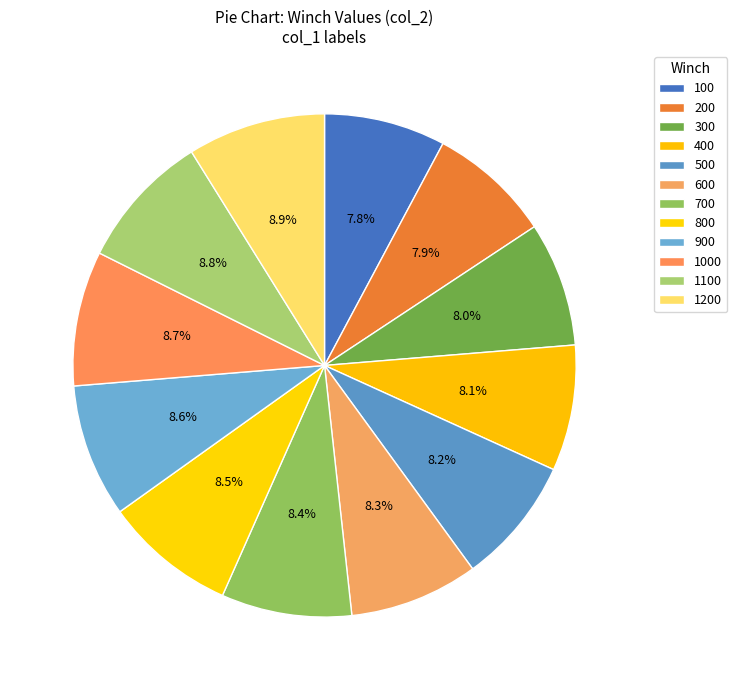

To the nearest percent, what is the combined percentage of 600 and 900?

17%